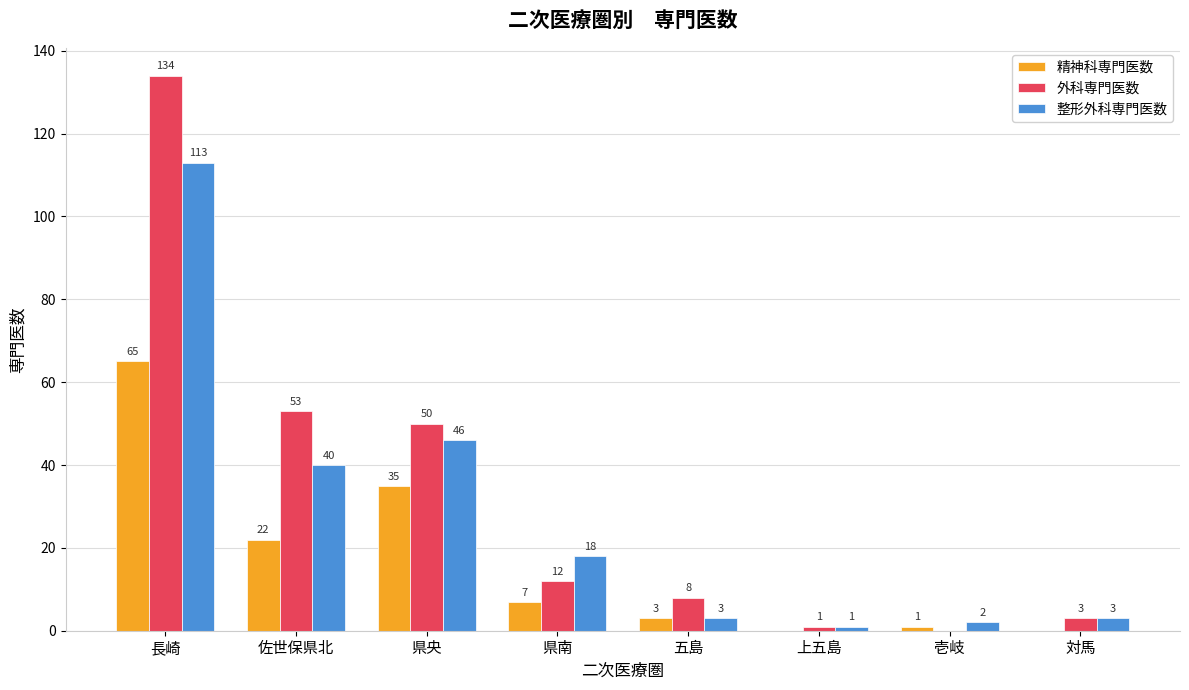

At which label does 精神科専門医数 reach its peak?

長崎